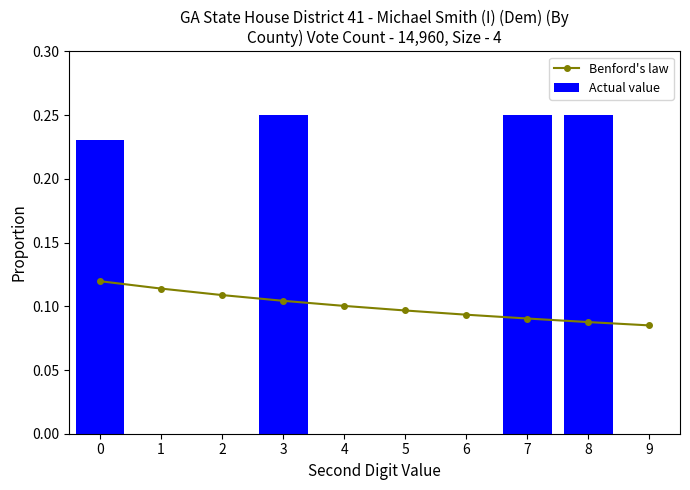

Rank the categories by Actual value value from lowest to highest.

1, 2, 4, 5, 6, 9, 0, 3, 7, 8